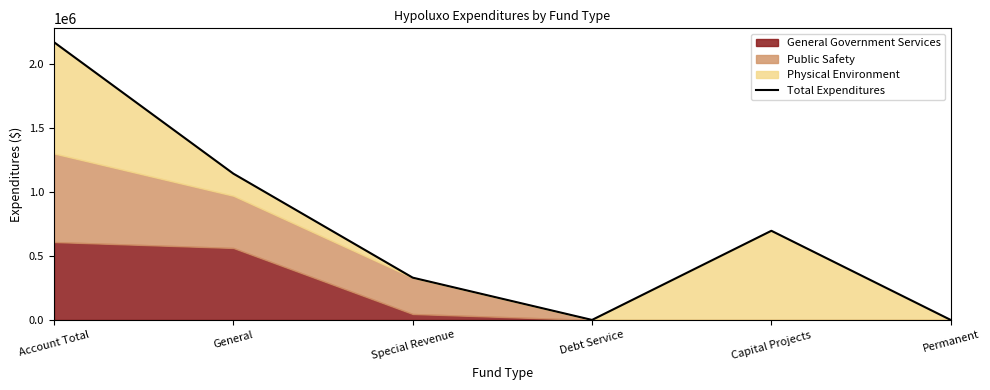

What is the change in value from Account Total to General?

-1027566